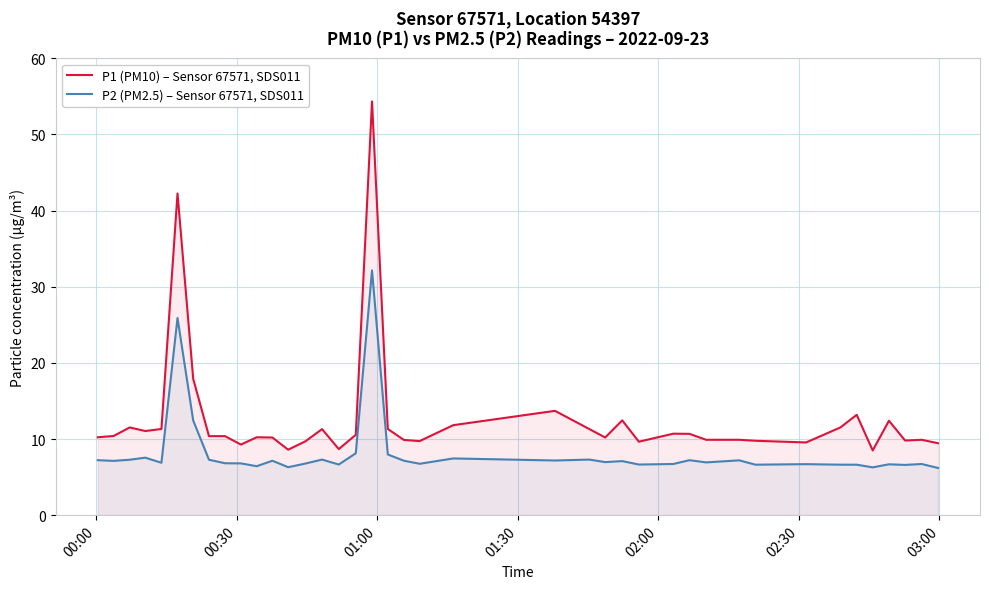

What is the difference between the maximum and minimum values in the P1 (PM10) – Sensor 67571, SDS011 series?

45.8